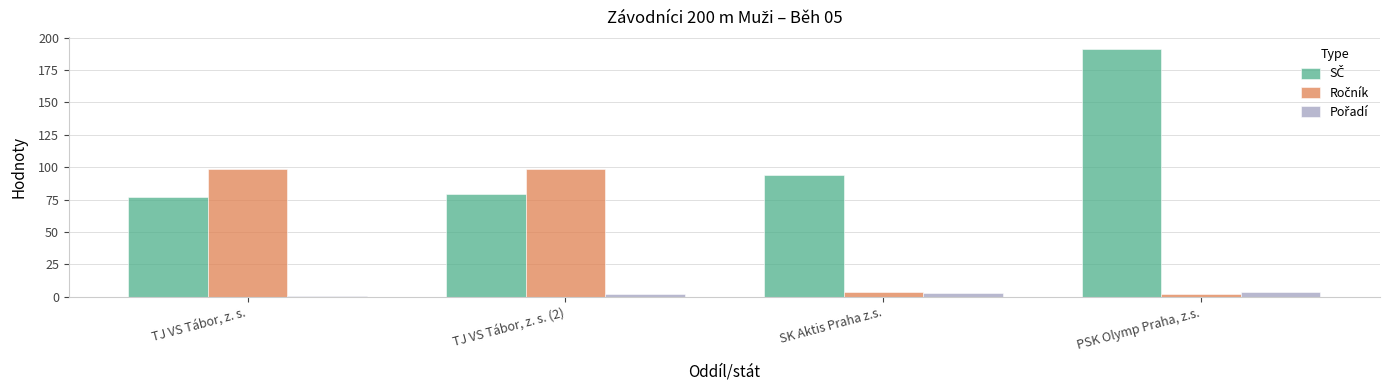

At how many categories does at least one series exceed 58?

4